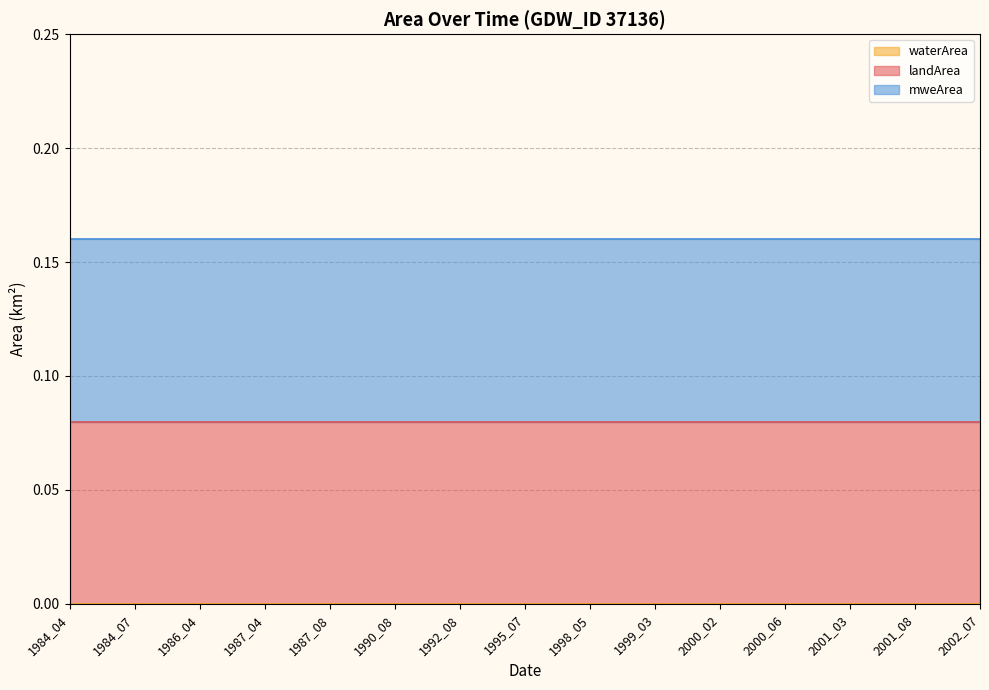

What is the approximate value of mweArea at 1986_04?

0.1